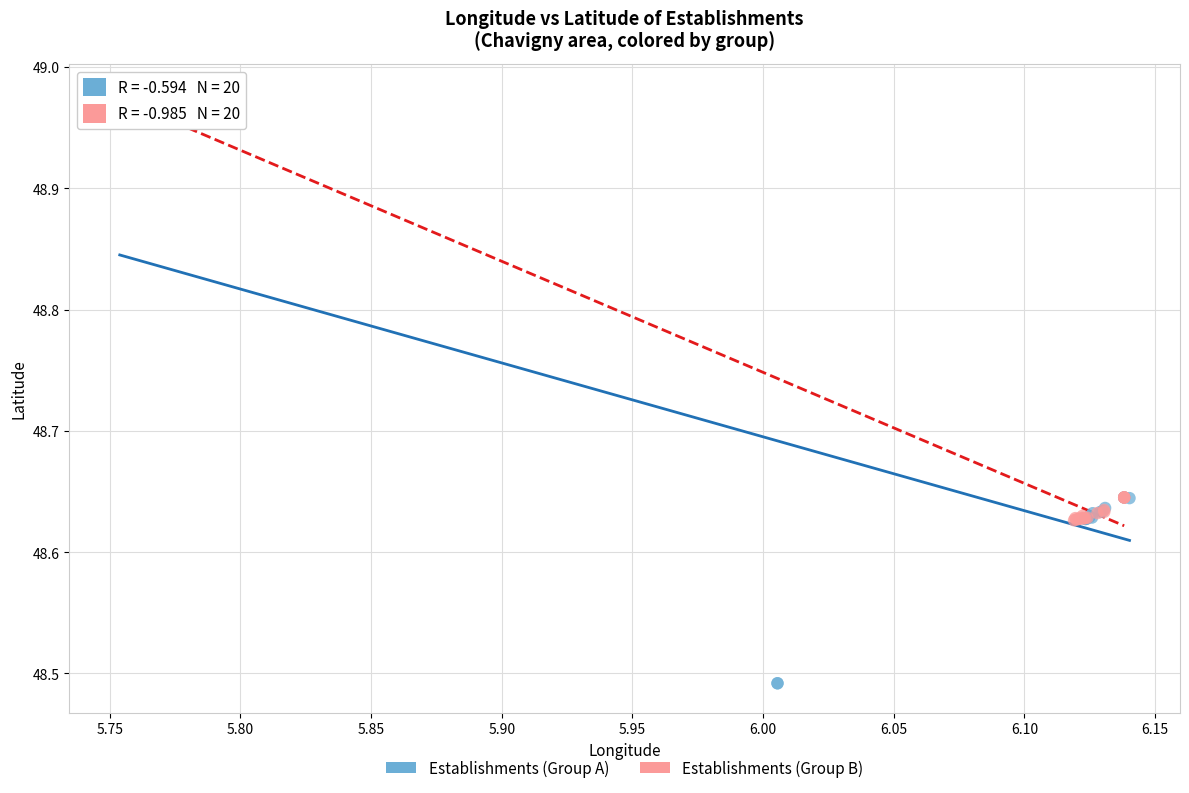

Which series has the widest spread of Y values?

Establishments (Group A)